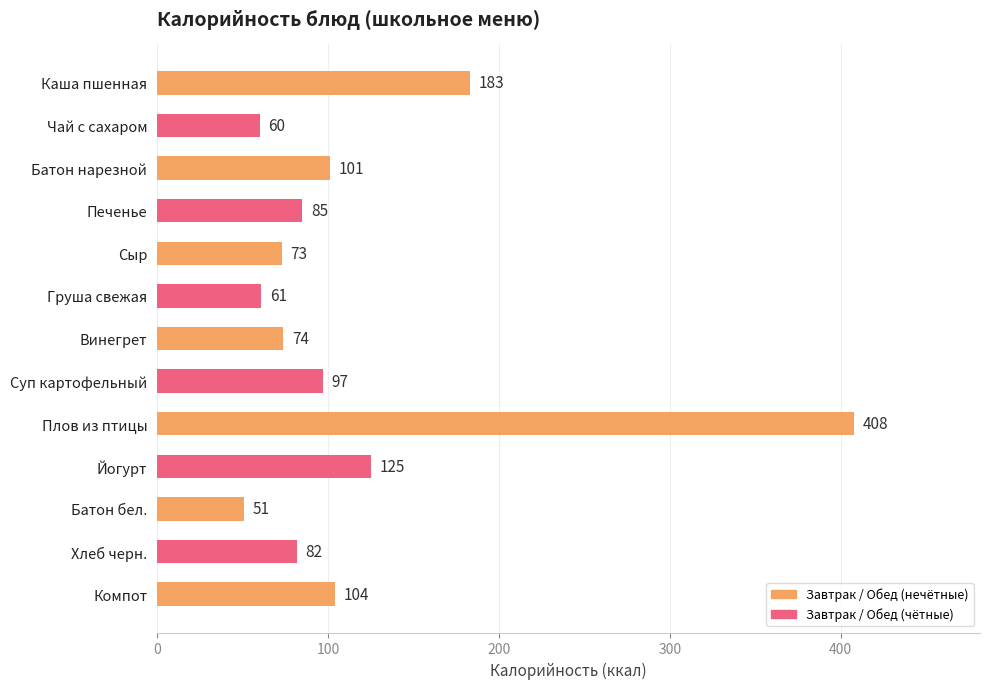

Is it true that the value at Печенье is 50?

False